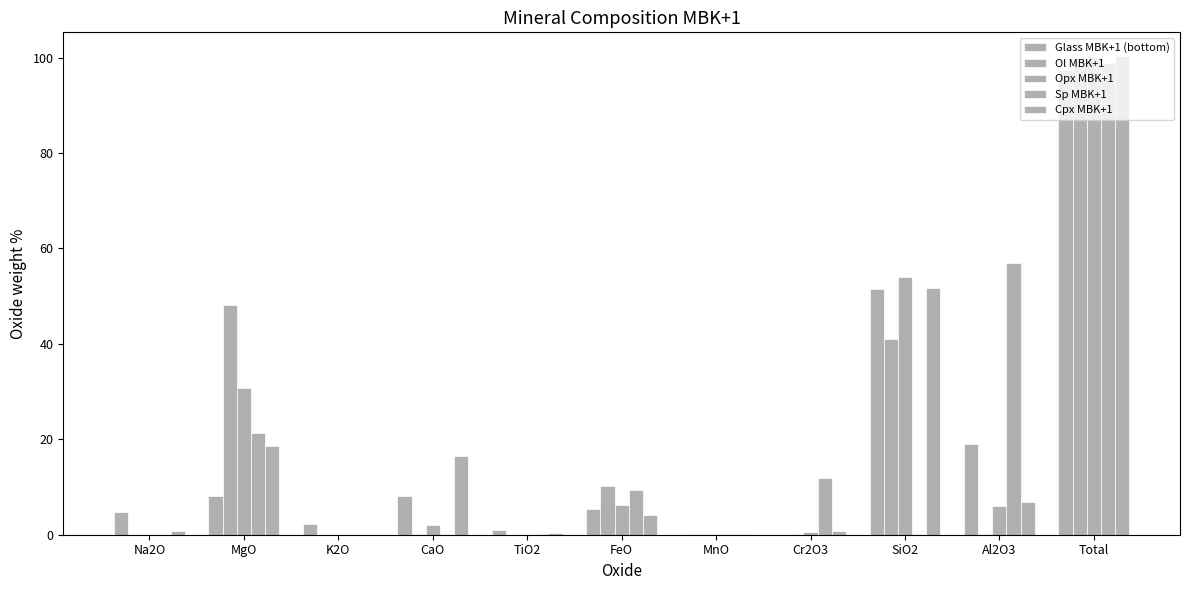

What is the spread (max minus min) of values at Al2O3?

56.9